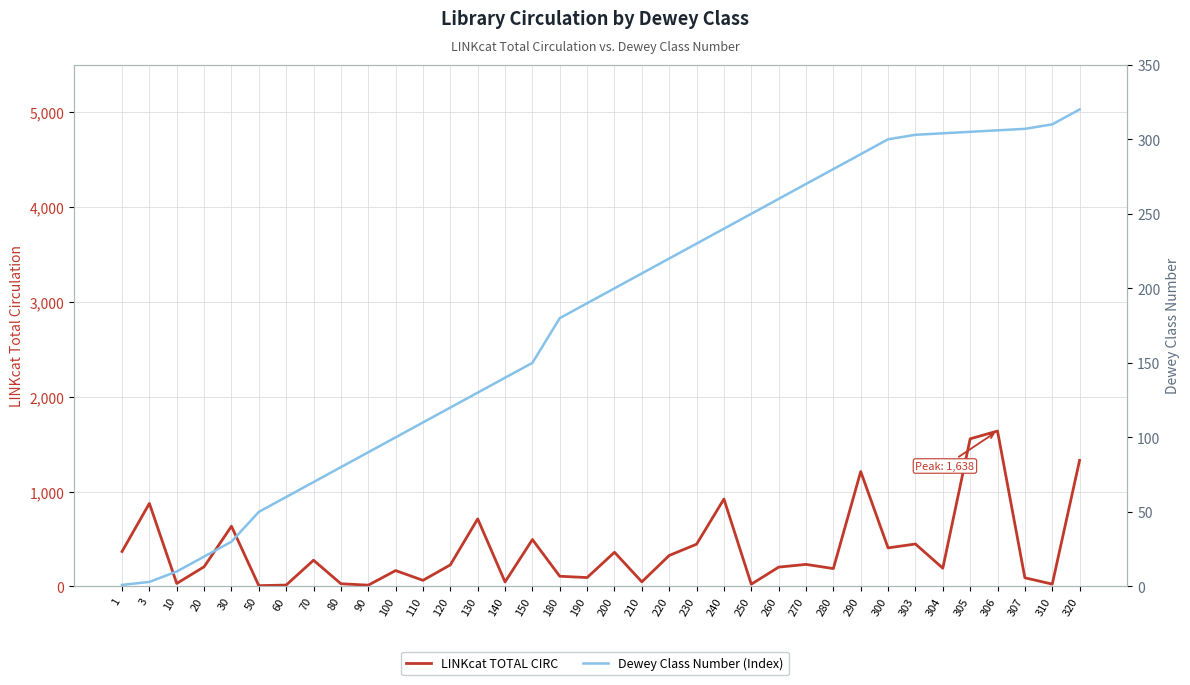

Which series has the largest range (max minus min)?

LINKcat TOTAL CIRC